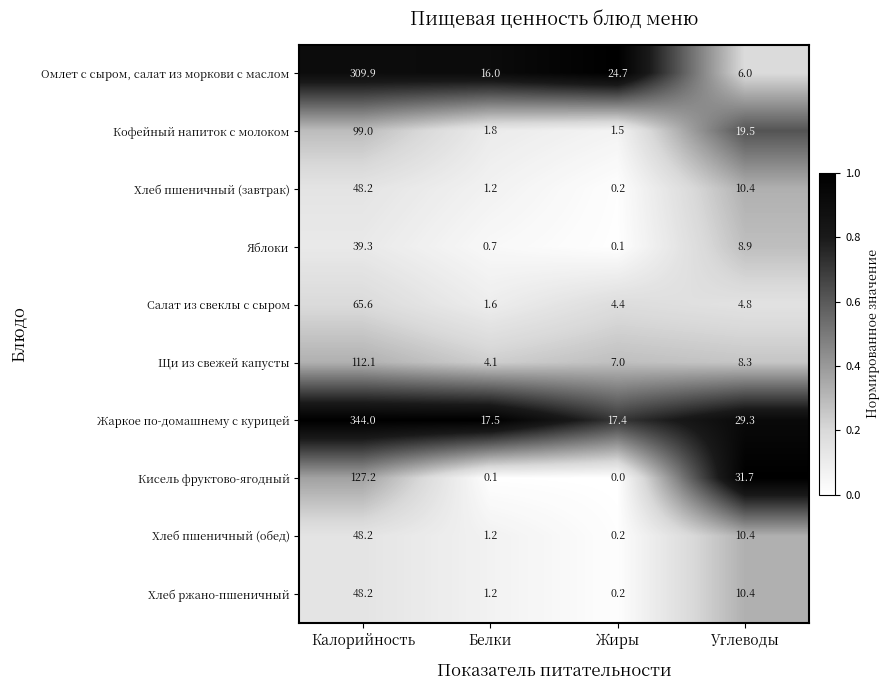

What is the maximum value shown in the chart?

344.0